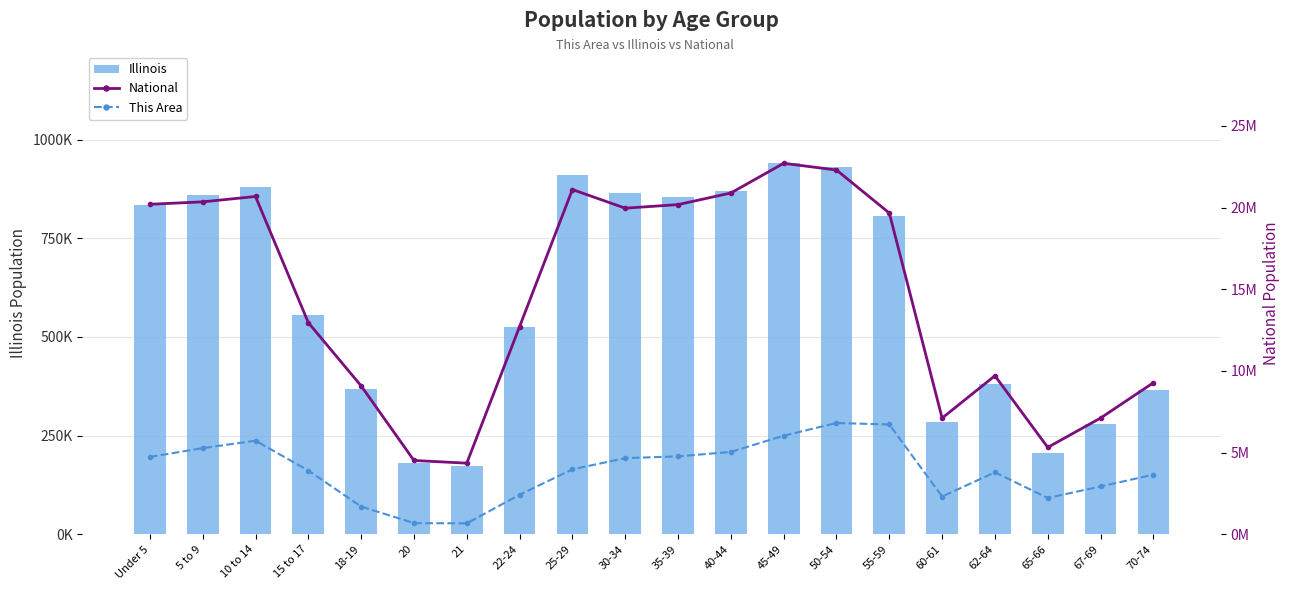

What is the label of the 20th bar from the right?

Under 5